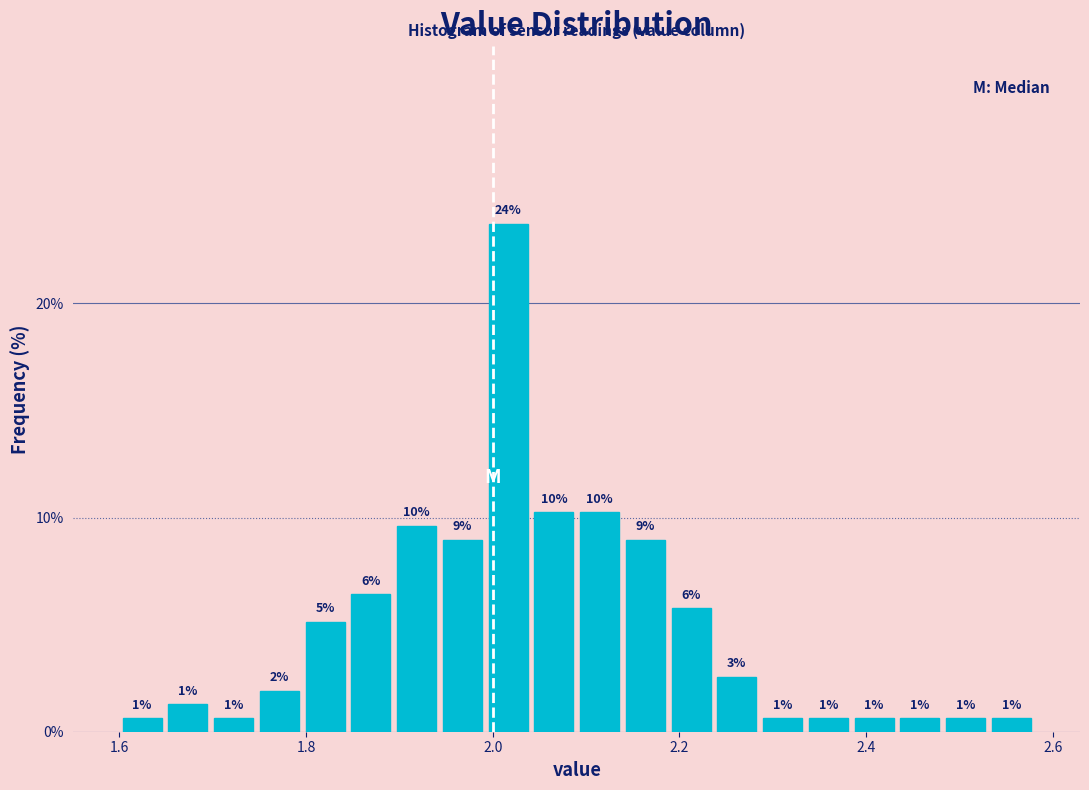

Around what value on the x-axis is the tallest bar? Give the approximate position of its centre, as read against the axis.

2.02